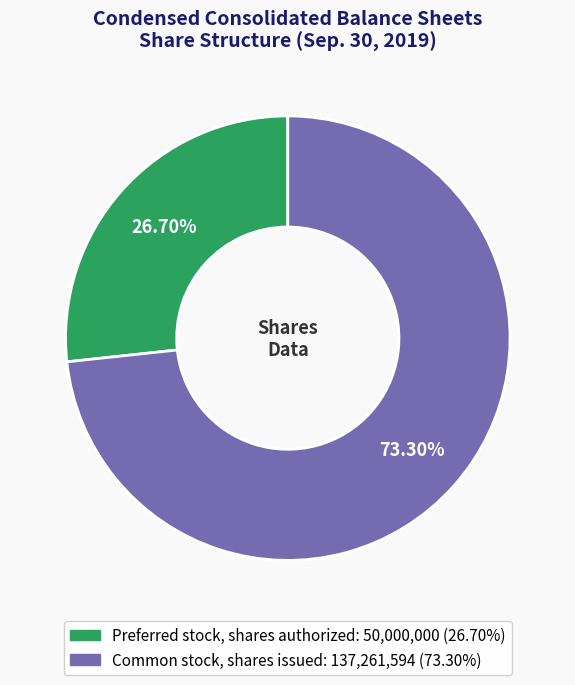

To the nearest percent, what is the average slice percentage?

50%